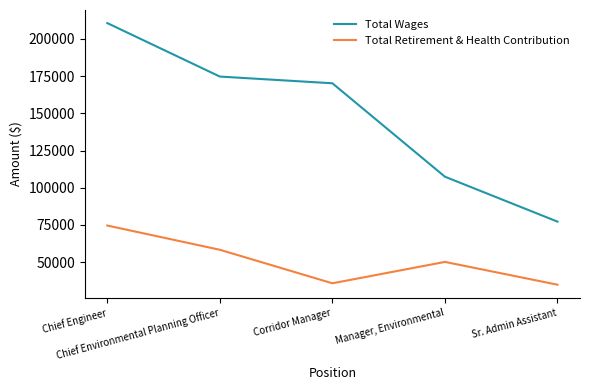

Does the chart display data point markers on the line(s)?

No